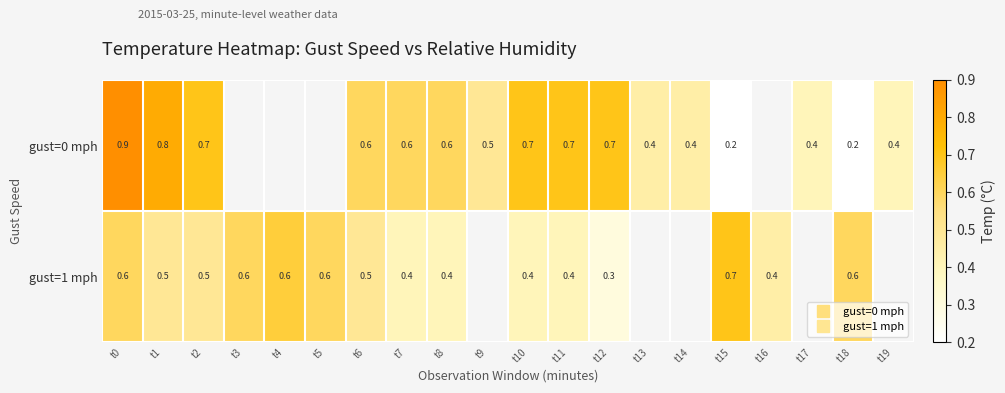

Between t14 and t17, which series saw the biggest shift?

gust=0 mph